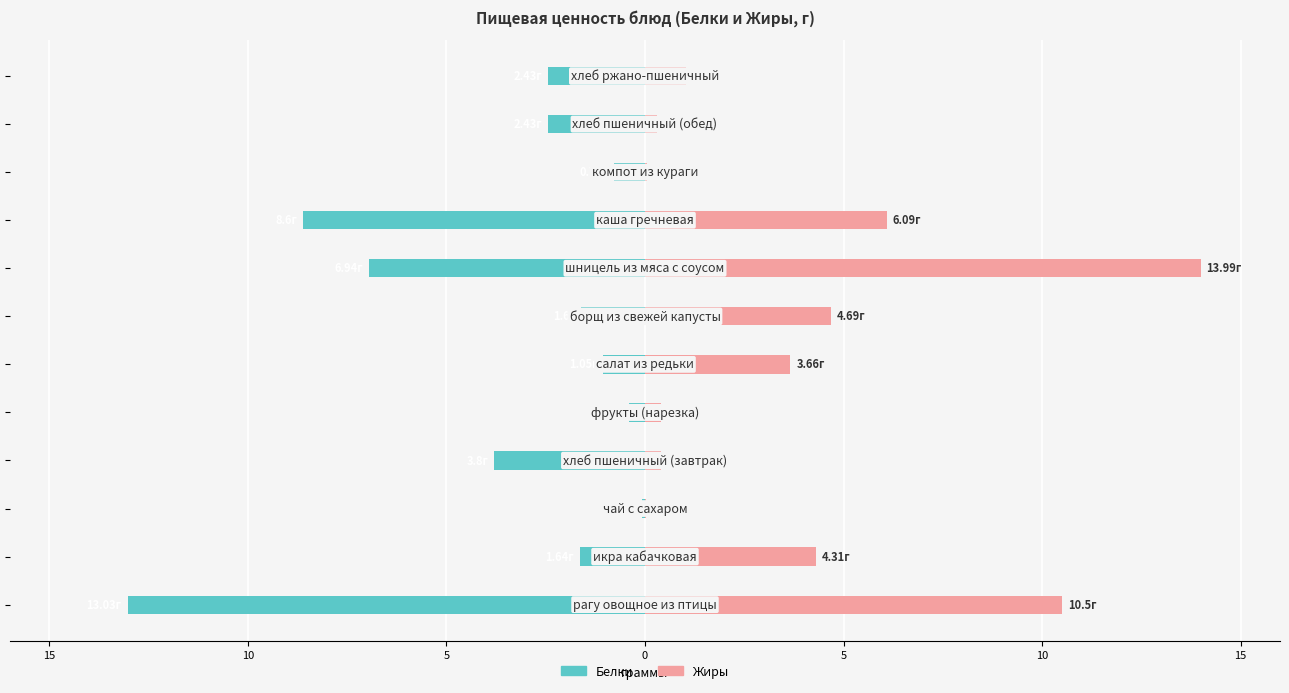

Are the bars grouped side by side (vs. stacked)?

Yes